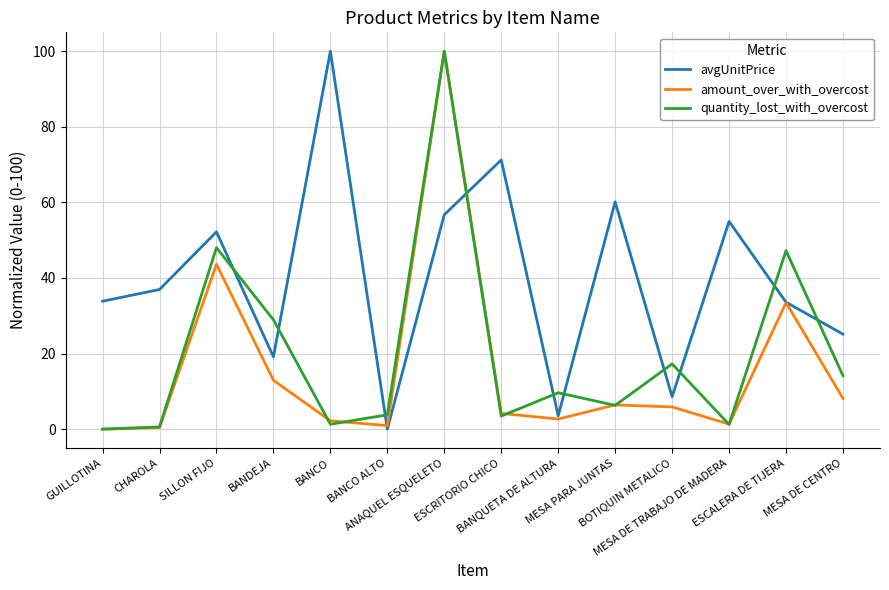

What is the greatest value displayed?

100.0